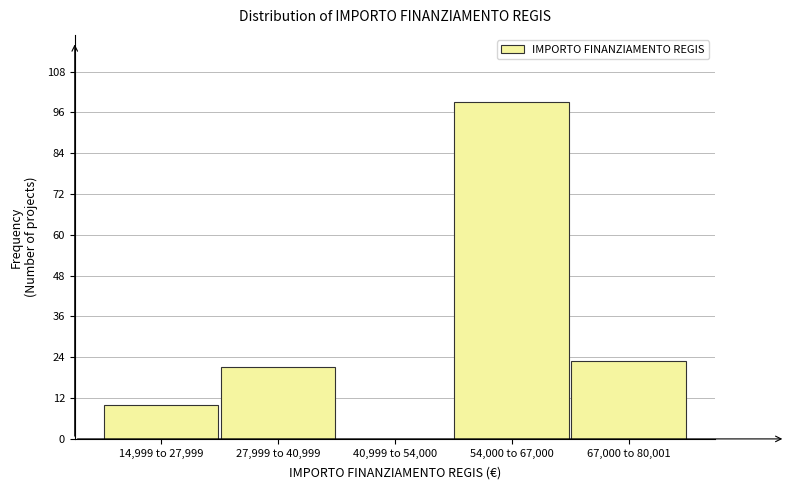

Reading left to right, what are all the values shown in this chart?

14,999 to 27,999=10	27,999 to 40,999=21	40,999 to 54,000=0	54,000 to 67,000=99	67,000 to 80,001=23